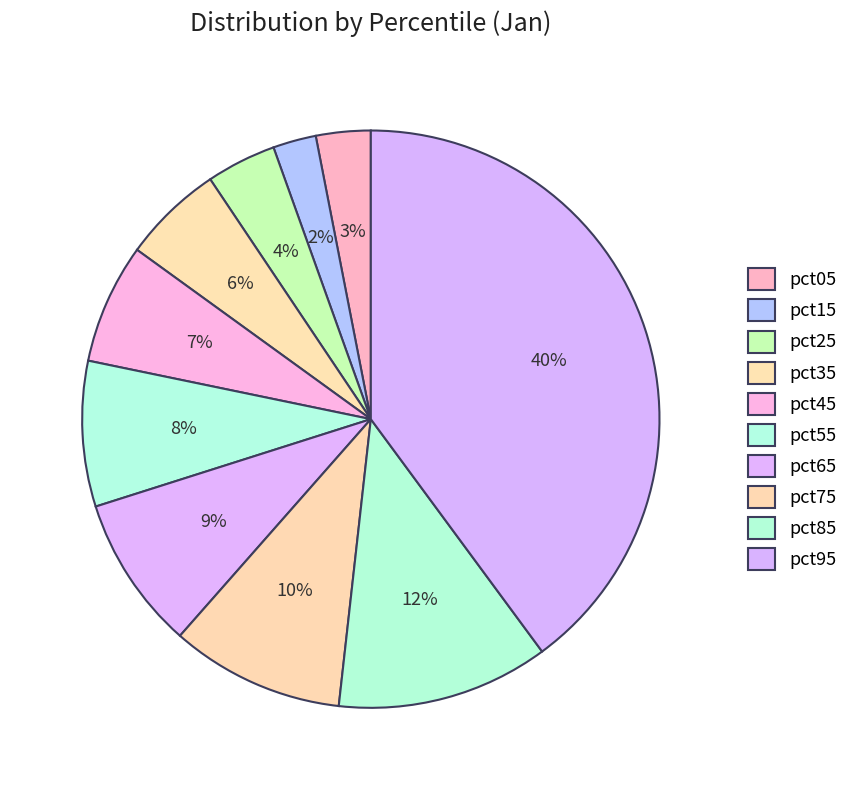

To the nearest percent, what is the difference between the pct75 and pct55 slice percentages?

2%